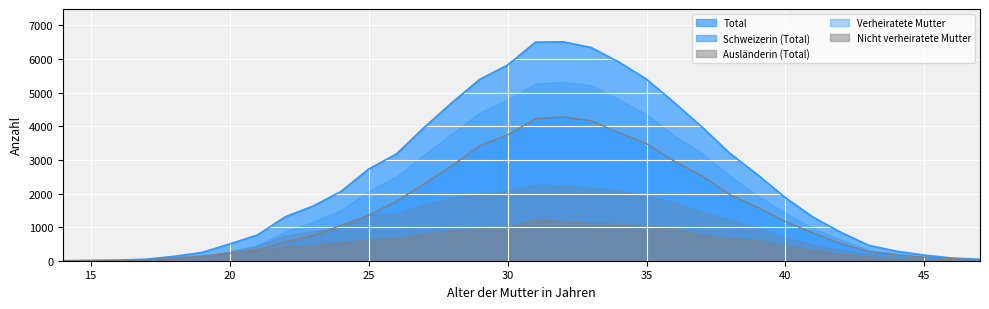

Where is Nicht verheiratete Mutter nearest to the value 615?

39